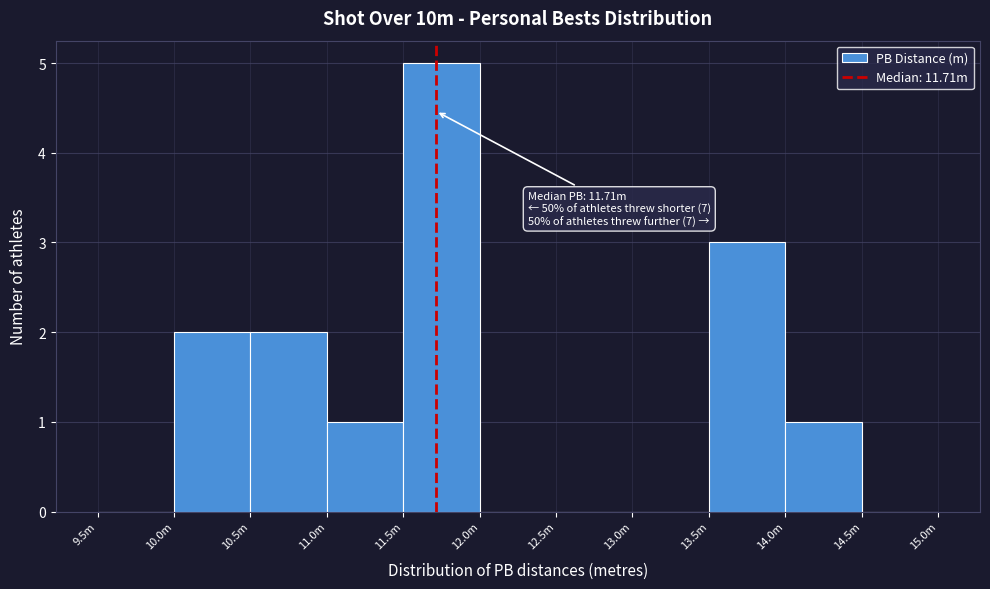

Reading left to right, transcribe all the data shown in this chart.

9.5m=0	10.0m=2	10.5m=2	11.0m=1	11.5m=5	12.0m=0	12.5m=0	13.0m=0	13.5m=3	14.0m=1	14.5m=0